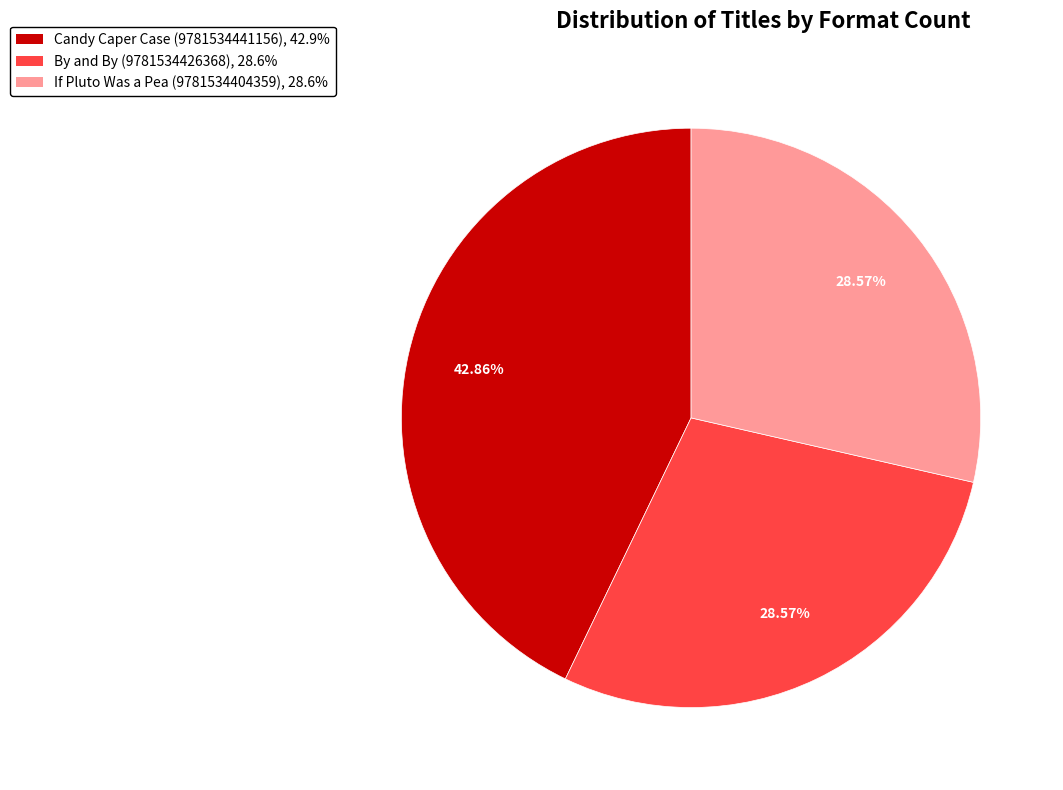

To the nearest percent, what portion does Candy Caper Case (9781534441156) represent?

43%